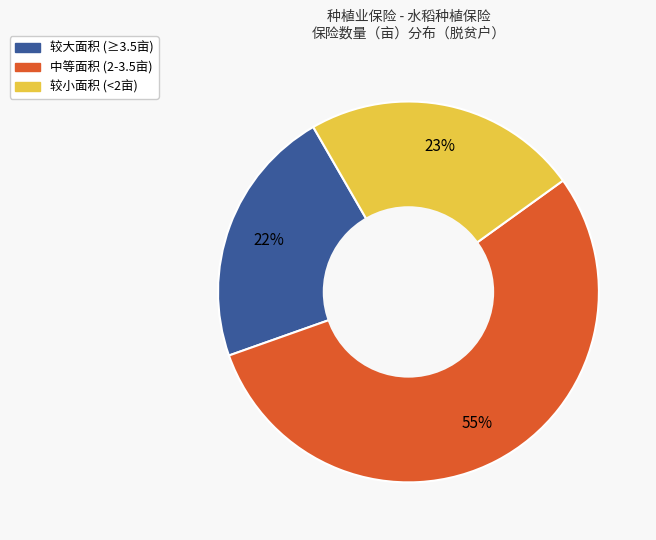

Which has a higher value, 较小面积 (<2亩) or 较大面积 (≥3.5亩)?

较小面积 (<2亩)